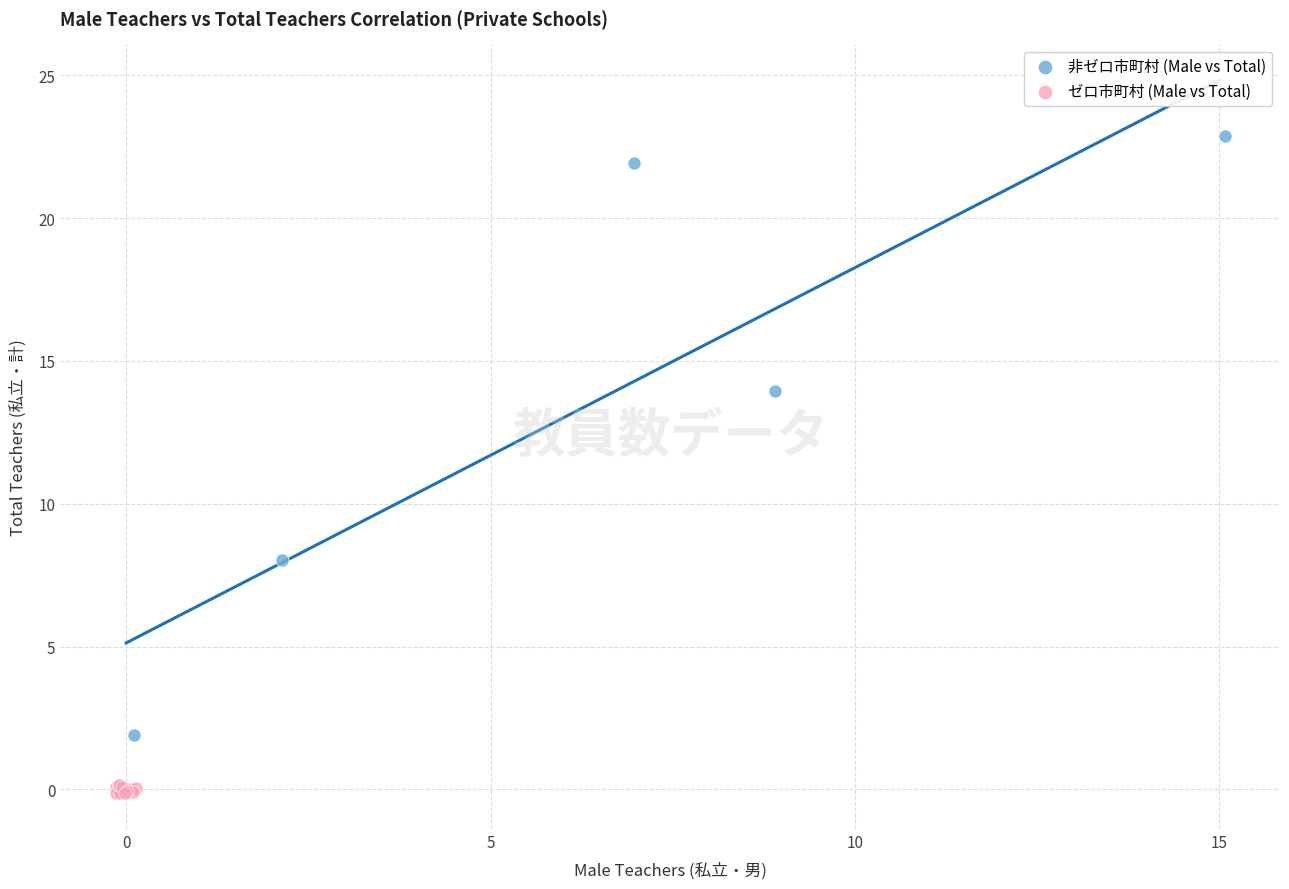

What are all the series names shown in the legend?

非ゼロ市町村 (Male vs Total), ゼロ市町村 (Male vs Total)